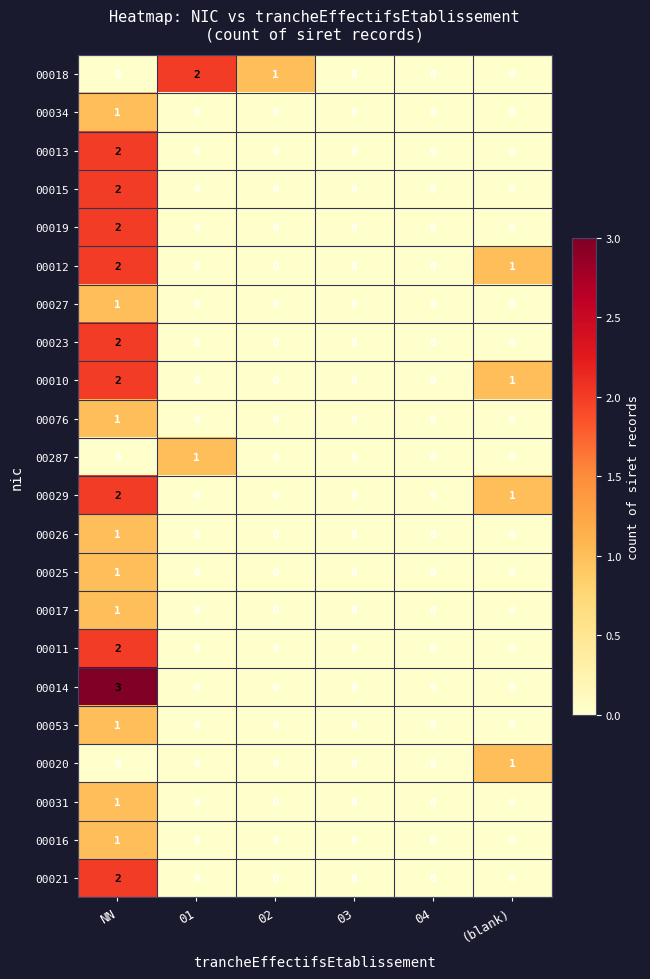

At which category is the sum across all series the highest?

NN